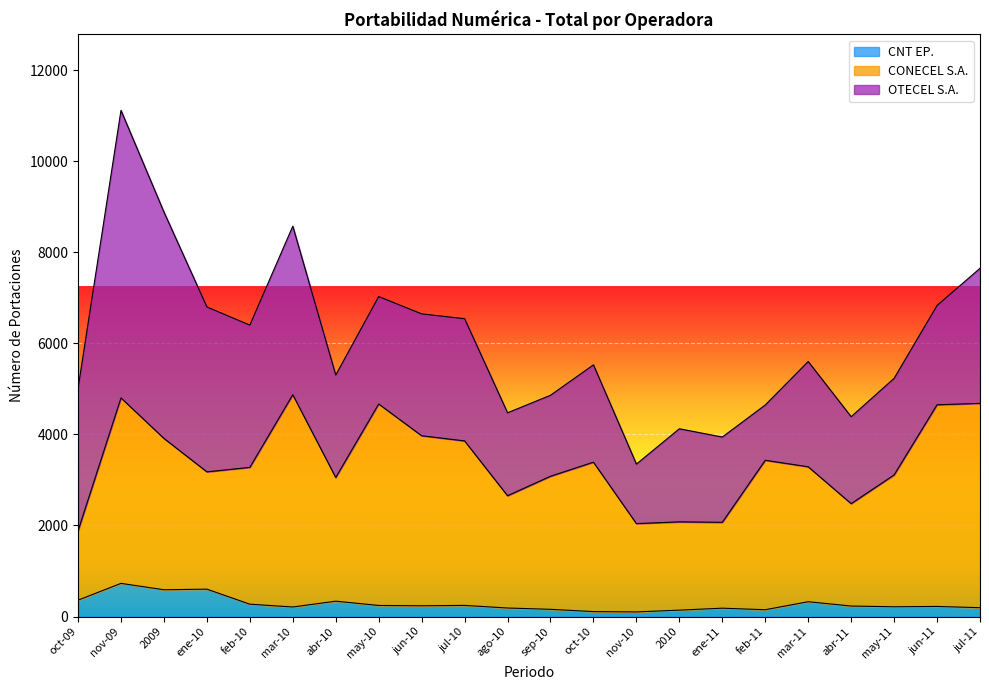

True or false: OTECEL S.A. and CNT EP. cross at least once.

False